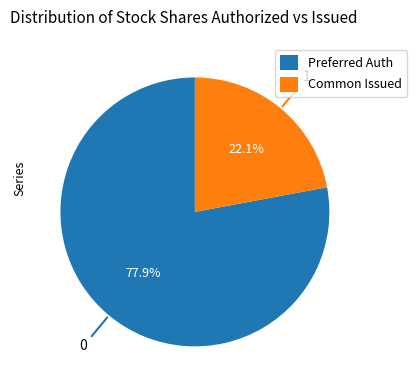

Is there a majority slice in this chart?

Yes